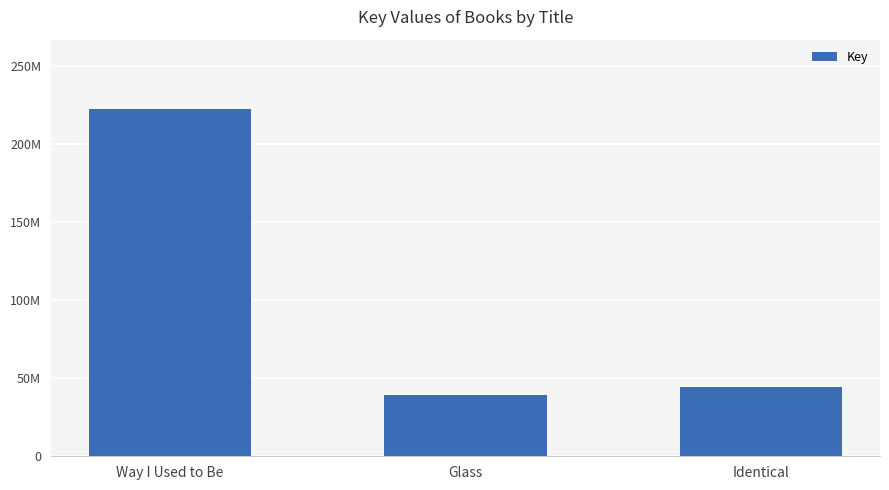

What is the change in value from Way I Used to Be to Identical?

-177972245